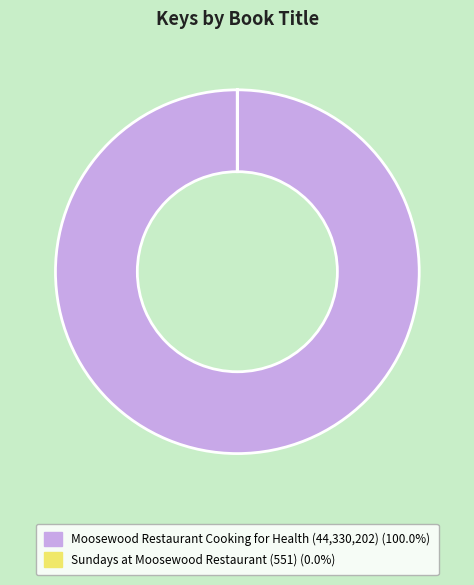

Is there any slice that represents more than half of the pie?

Yes